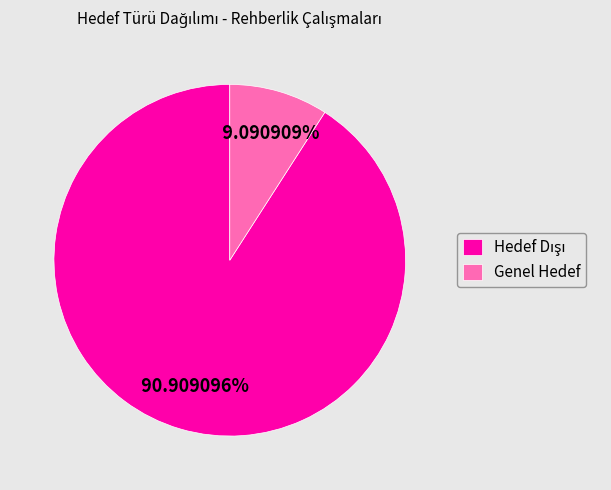

What is the smallest slice in the pie chart?

Genel Hedef